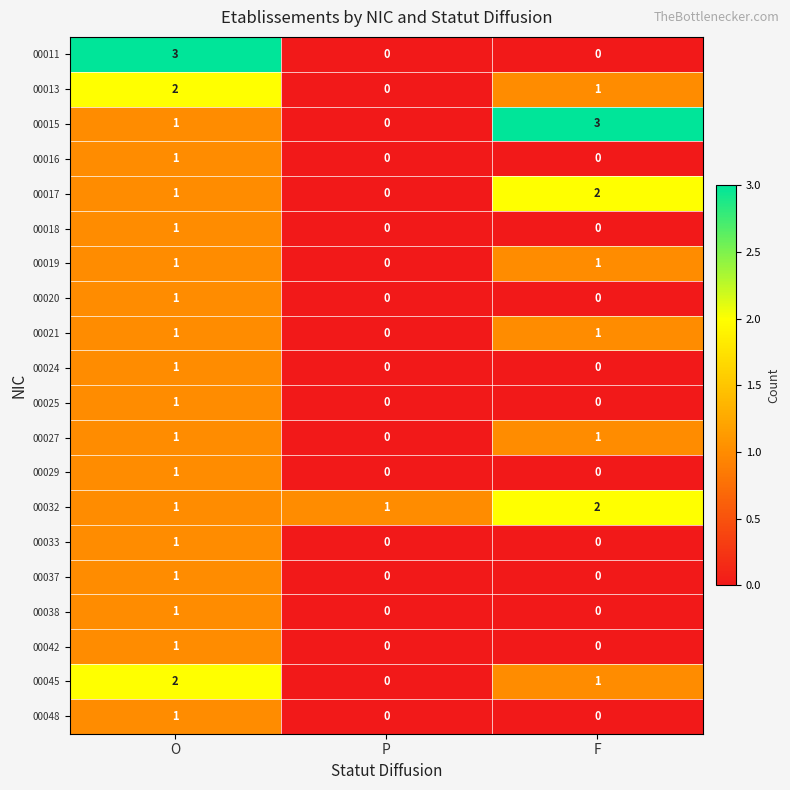

At which label is 00021 closest to 0?

P